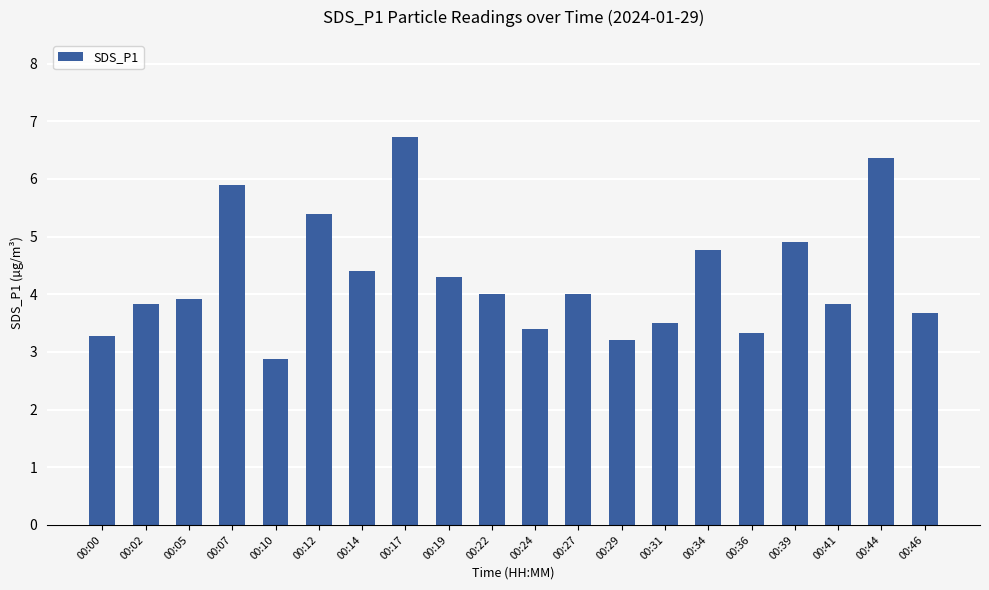

What is the difference between the maximum and second lowest values?

3.5